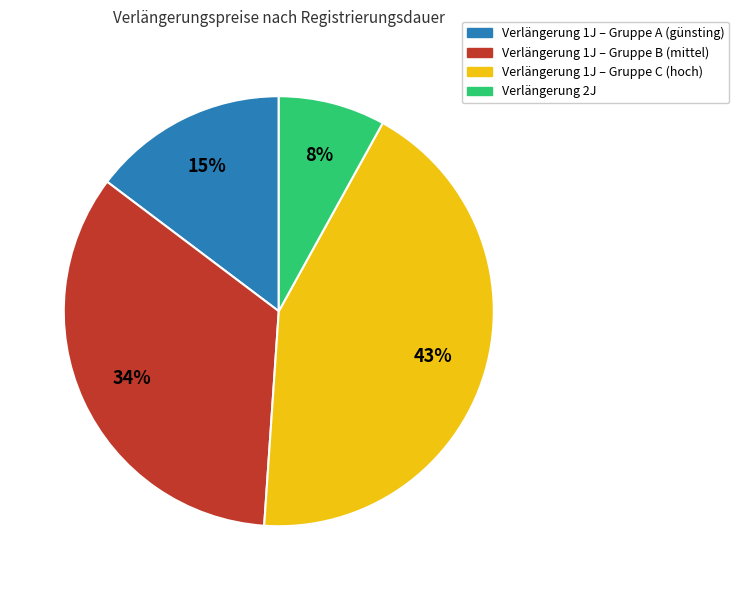

To the nearest percent, what is the average slice percentage?

25%